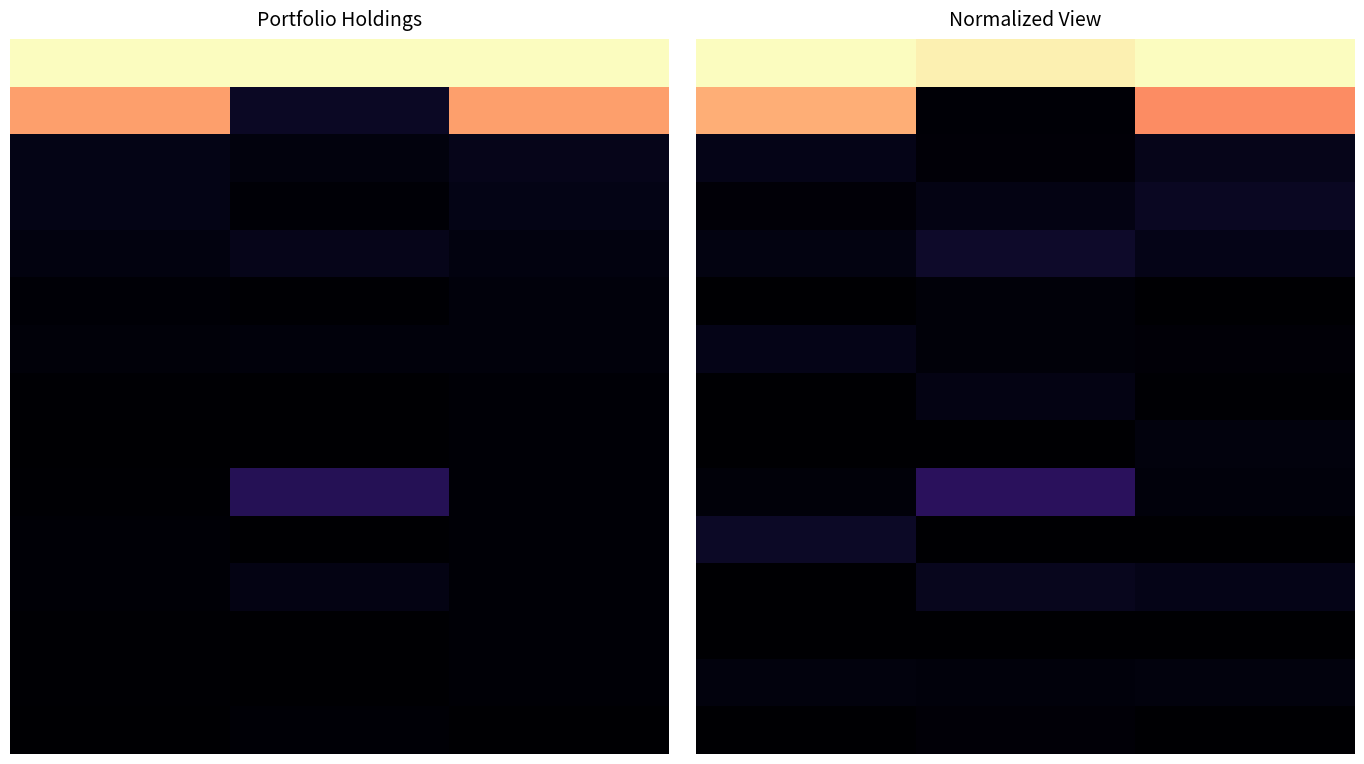

What is the maximum value shown in the chart?

1.0